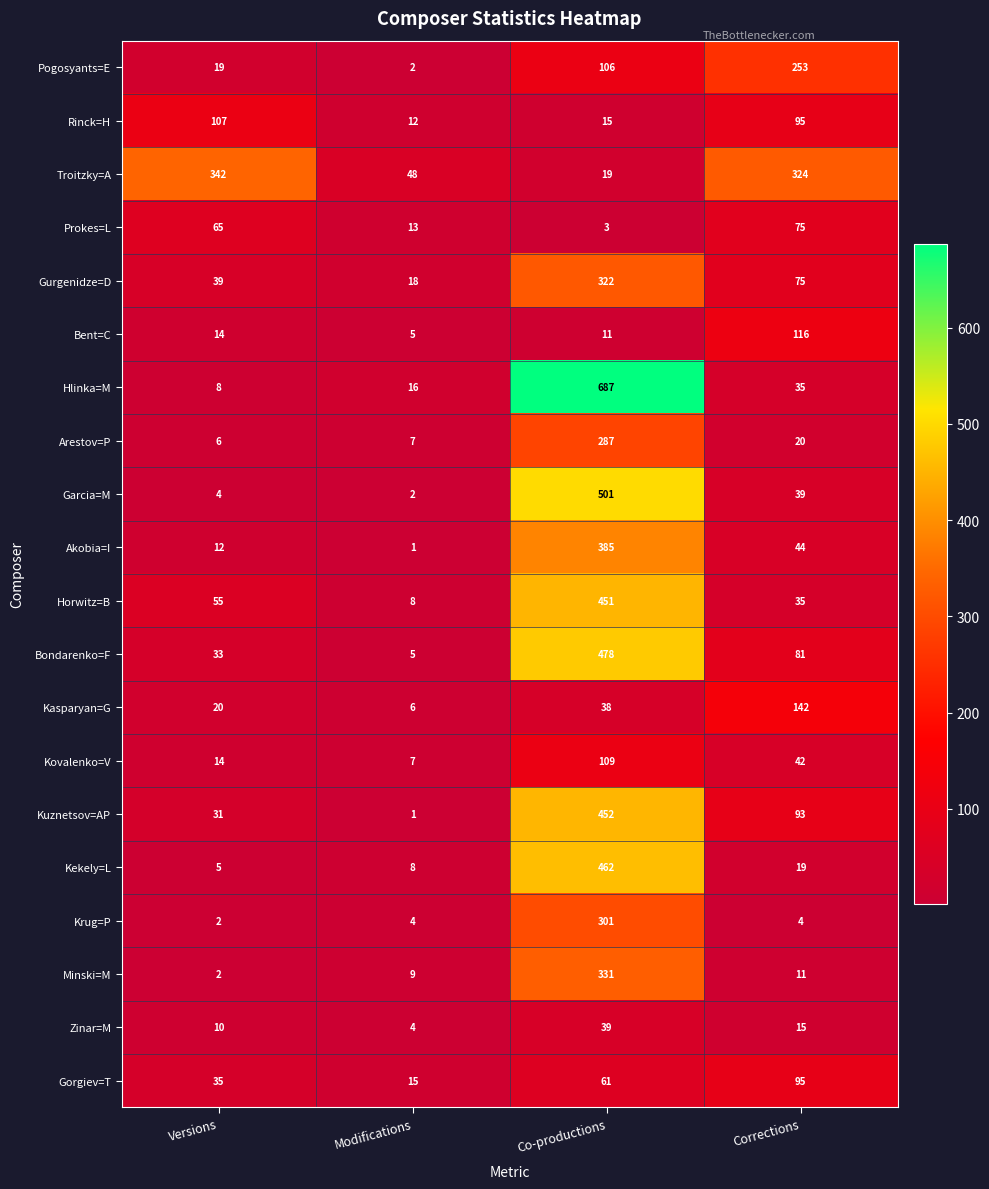

What is the sum of the Bent=C values at Versions and Modifications?

19